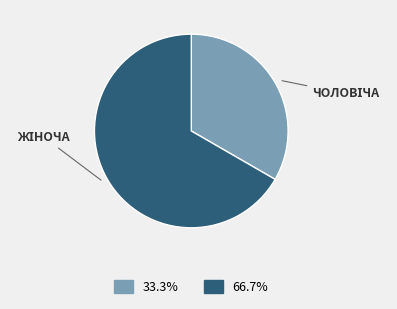

Count the number of slices in the pie.

2